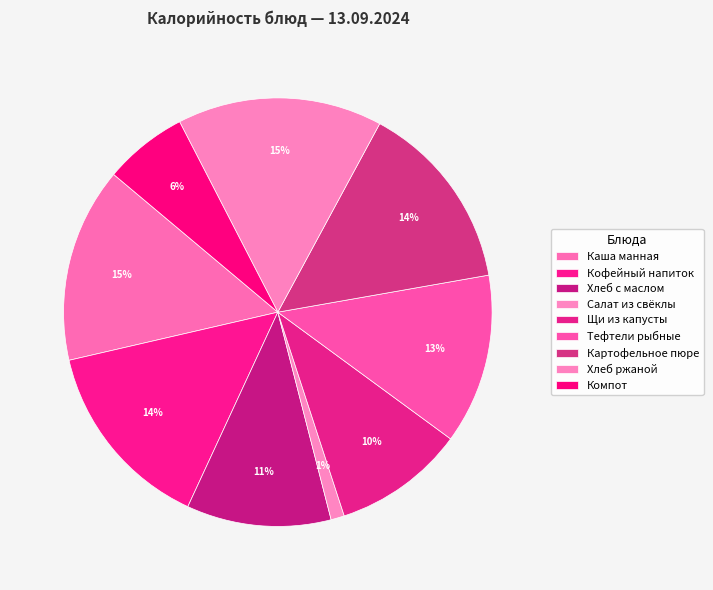

What percentage is NOT represented by Хлеб с маслом?

89.1%